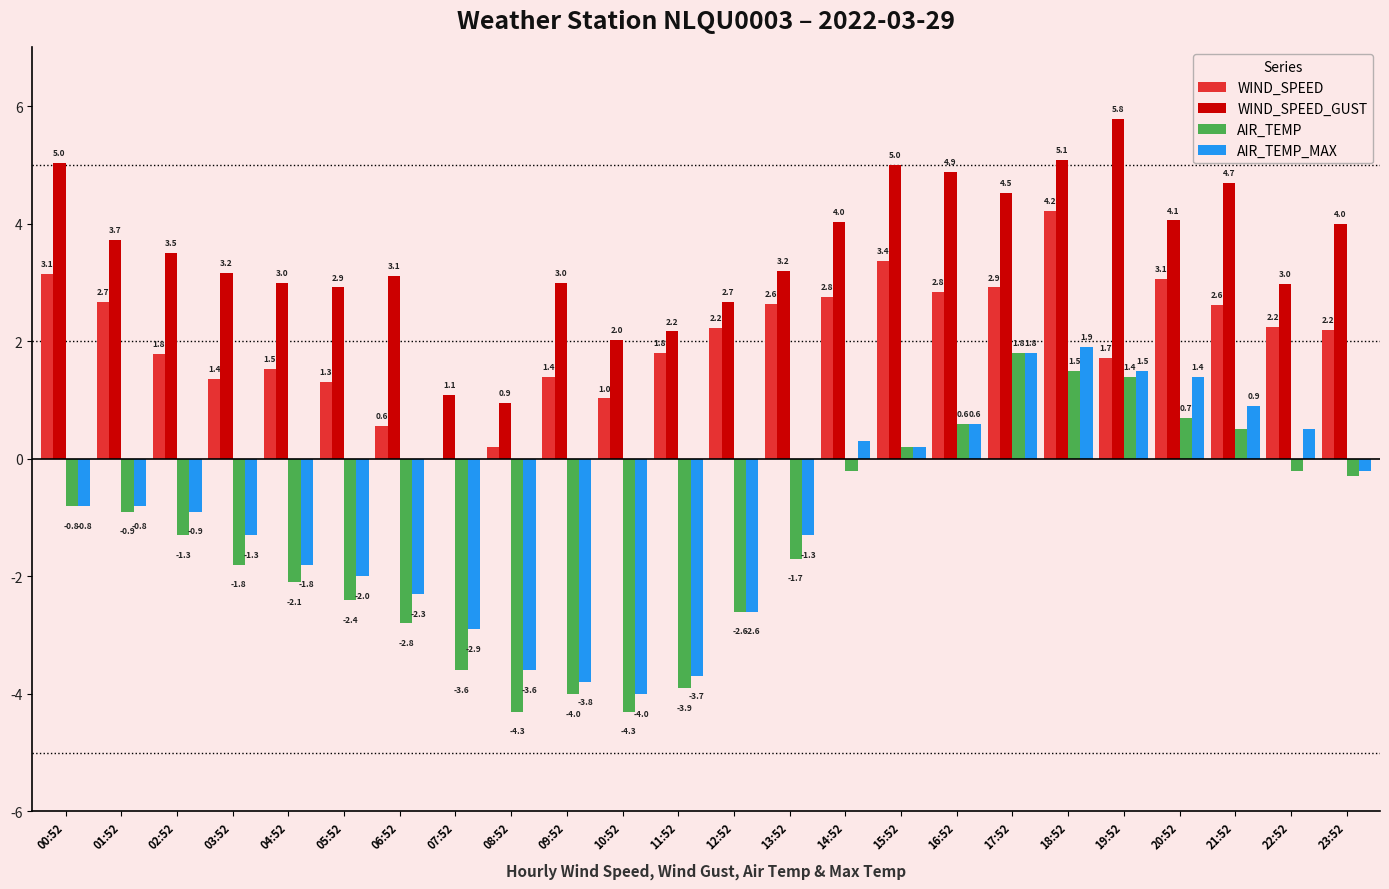

At which label does AIR_TEMP_MAX first exceed 0?

14:52